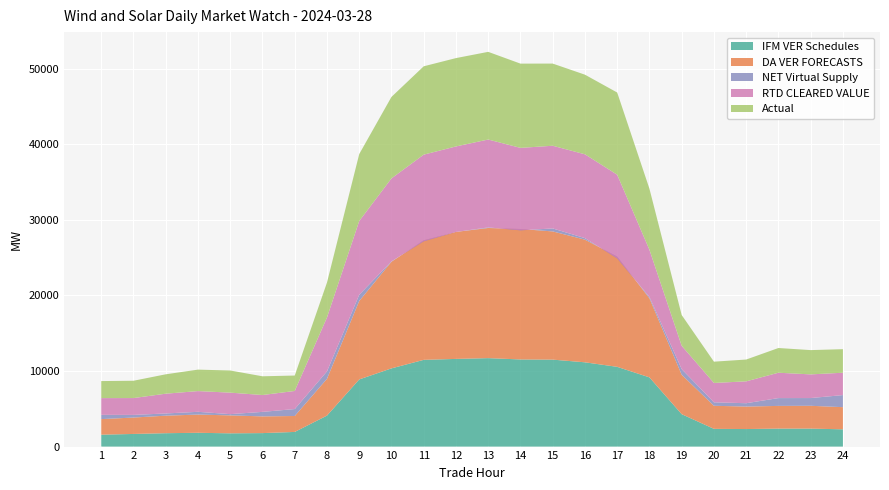

Reading right to left, what are all the values shown in this chart?

IFM VER Schedules: 24=2285.5	23=2380.6	22=2381.0	21=2321.9	20=2347.9	19=4290.5	18=9160.7	17=10555.7	16=11156.0	15=11511.2	14=11533.5	13=11707.9	12=11605.7	11=11481.0	10=10353.1	9=8889.1	8=4102.7	7=1939.7	6=1784.5	5=1755.2	4=1826.5	3=1771.6	2=1672.2	1=1575.2
DA VER FORECASTS: 24=2933.0	23=3019.4	22=3003.7	21=2977.0	20=3052.4	19=5215.6	18=10469.3	17=14593.1	16=16235.6	15=16969.6	14=17268.1	13=17226.8	12=16811.2	11=15825.3	10=14114.0	9=10380.2	8=4866.5	7=2109.1	6=2212.3	5=2374.5	4=2412.3	3=2319.0	2=2173.0	1=2061.0
NET Virtual Supply: 24=1597.8	23=1023.4	22=1033.7	21=441.9	20=461.5	19=747.7	18=179.0	17=-236.5	16=199.9	15=393.9	14=-176.2	13=78.2	12=-6.9	11=-134.3	10=51.0	9=824.8	8=983.1	7=919.7	6=597.2	5=164.7	4=363.0	3=293.5	2=347.3	1=566.1
RTD CLEARED VALUE: 24=2959.6	23=3133.3	22=3358.0	21=2895.4	20=2561.0	19=3086.0	18=6242.3	17=11074.0	16=11096.7	15=10946.4	14=10913.3	13=11632.2	12=11319.5	11=11471.6	10=10979.8	9=9764.8	8=7135.7	7=2394.1	6=2231.4	5=2845.9	4=2744.1	3=2617.0	2=2230.2	1=2213.5
Actual: 24=3117.8	23=3214.5	22=3271.4	21=2886.4	20=2817.0	19=4075.8	18=8079.8	17=10880.9	16=10539.6	15=10877.0	14=11153.4	13=11605.2	12=11693.5	11=11694.4	10=10788.4	9=8858.4	8=4624.2	7=2042.0	6=2479.0	5=2930.6	4=2842.2	3=2566.8	2=2291.8	1=2255.4